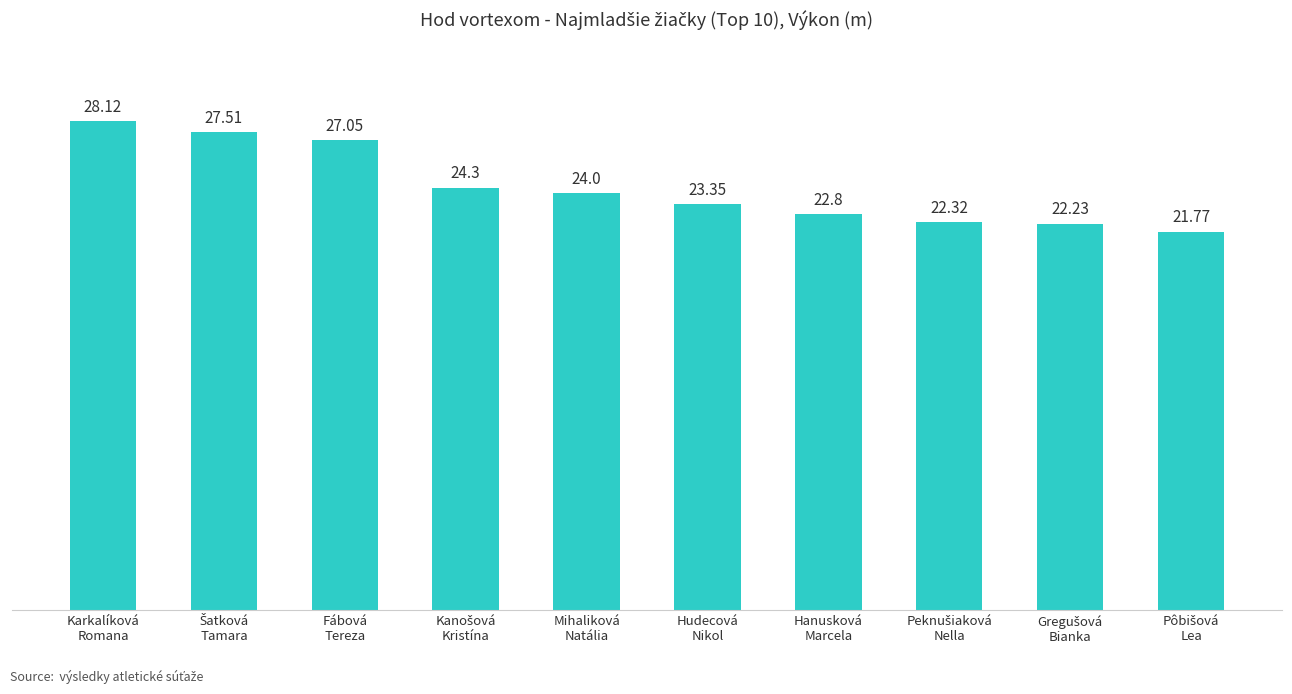

How many values are below 24?

5